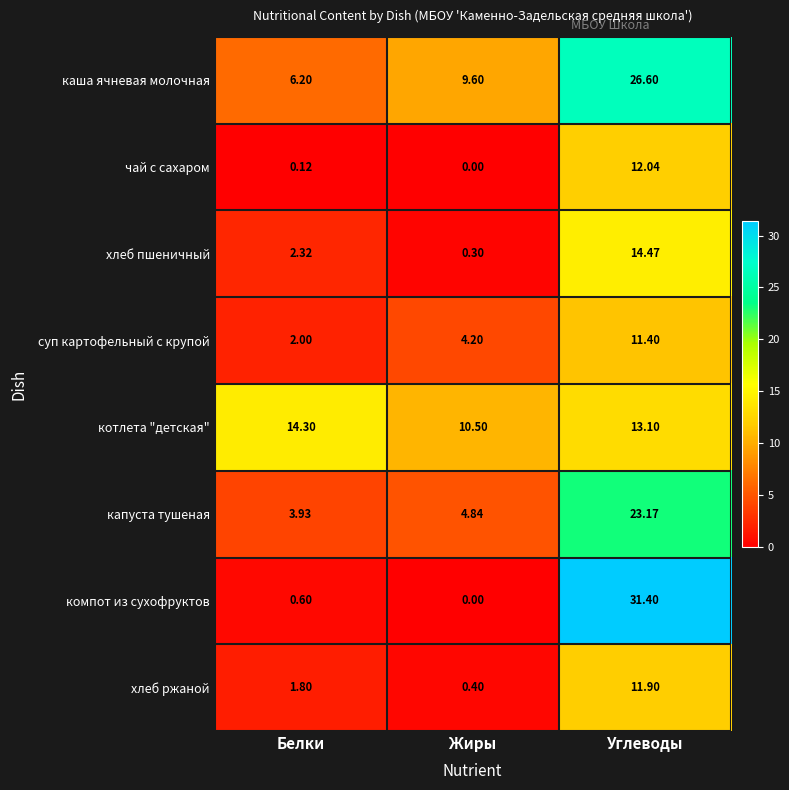

Rank the series by their maximum value, from lowest to highest.

суп картофельный с крупой, хлеб ржаной, чай с сахаром, котлета "детская", хлеб пшеничный, капуста тушеная, каша ячневая молочная, компот из сухофруктов